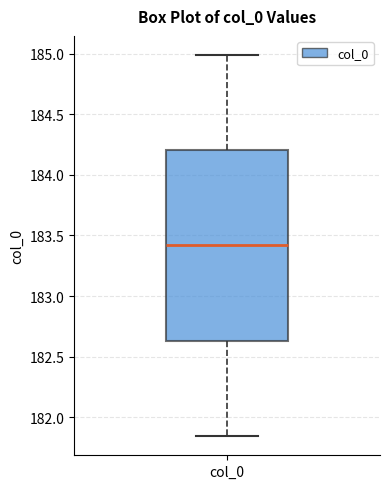

Read this box plot against the y-axis: the position of the median line, the range covered by the box, and the ends of both whiskers. The values are not printed on the chart, so give them approximately, as read against the axis.

median 183.40, box 182.65 to 184.20, whiskers 181.85 to 185.00